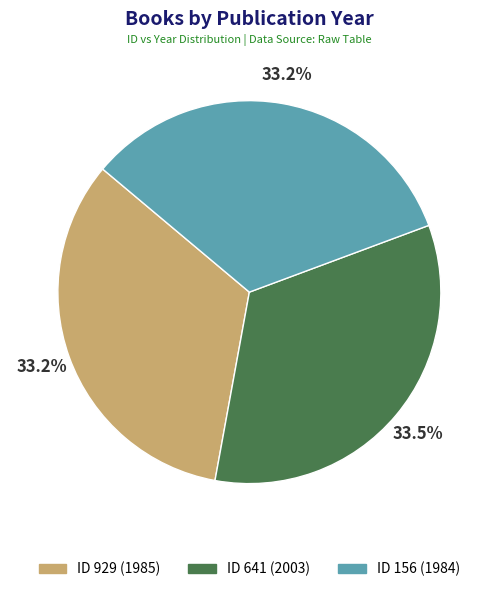

Is there any slice that represents more than half of the pie?

No